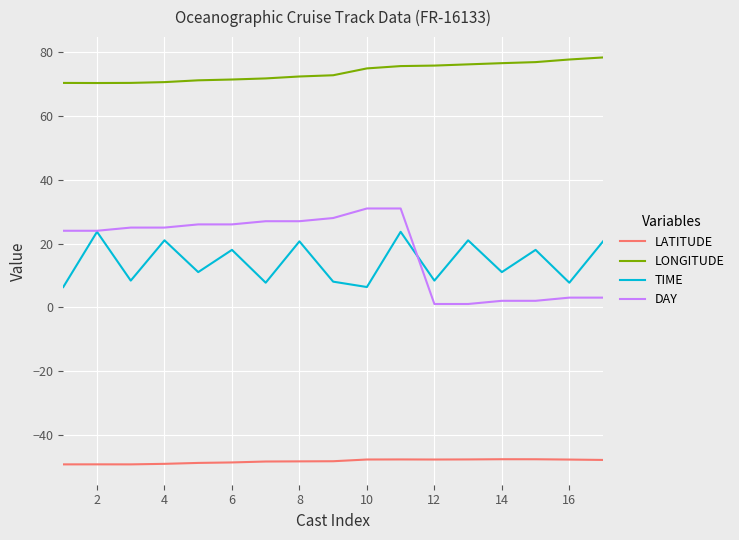

Which series has the largest total across all categories?

LONGITUDE